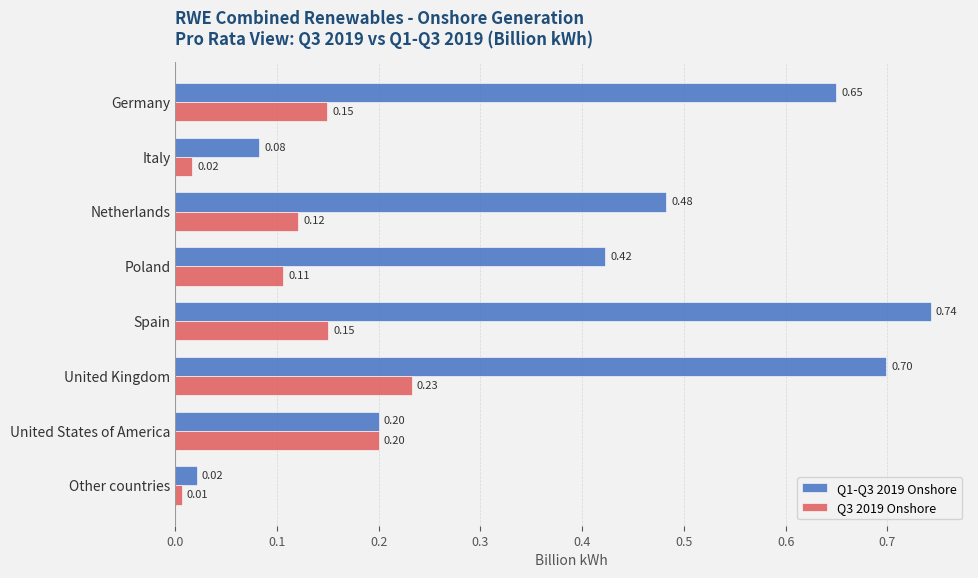

What is the difference between the maximum and minimum values in the Q1-Q3 2019 Onshore series?

0.7